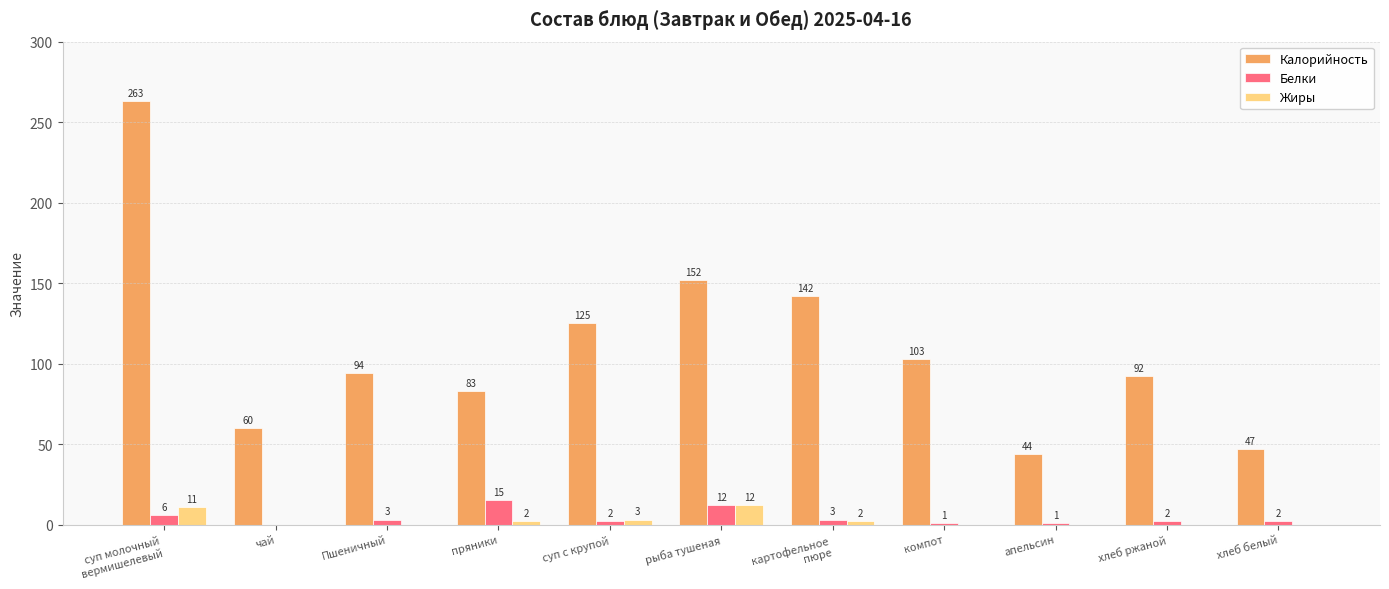

Are the bars horizontal?

No